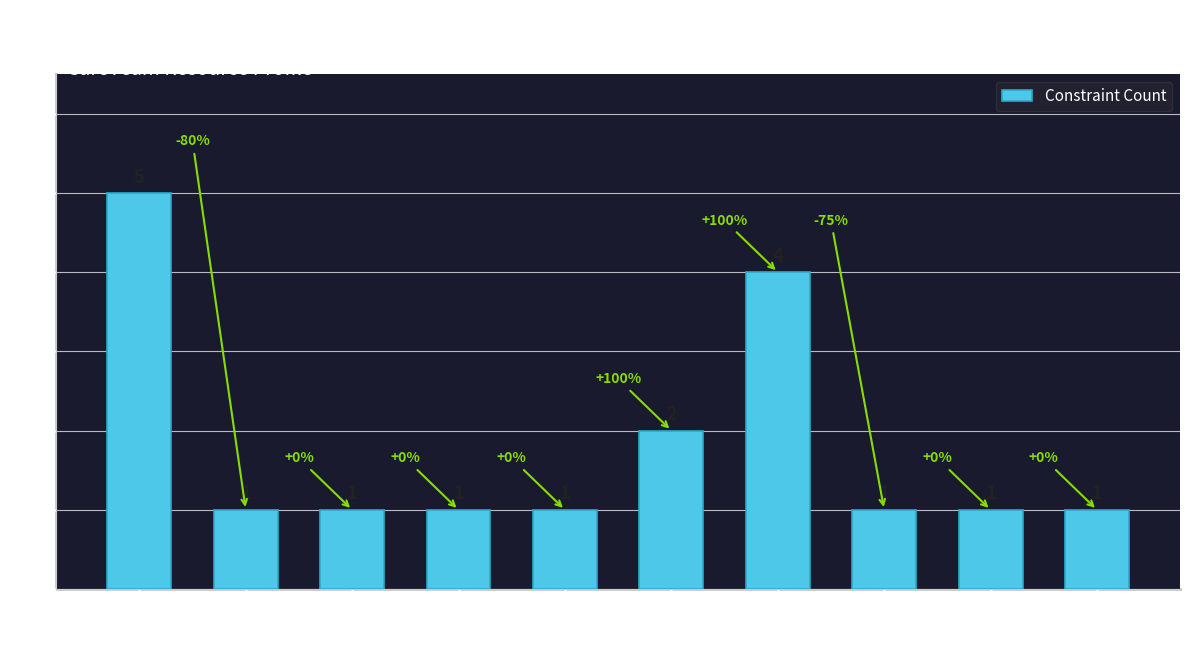

Reading left to right, what are all the values shown in this chart?

5	1	1	1	1	2	4	1	1	1